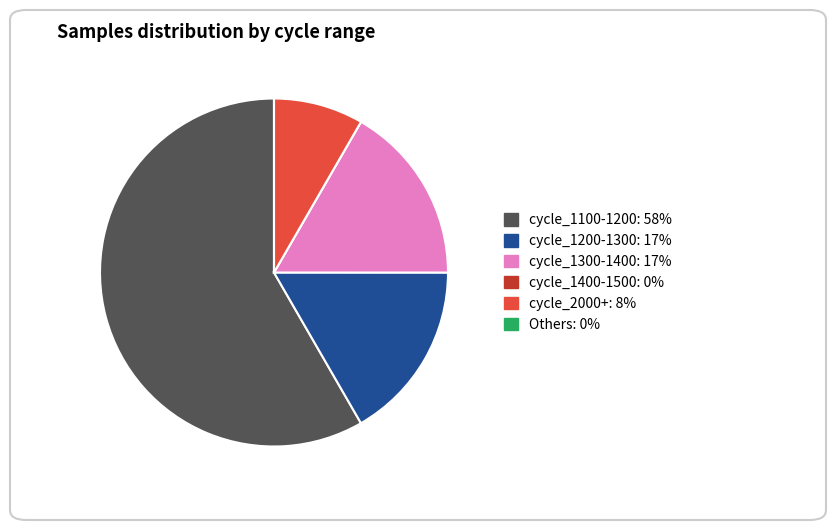

Is there a majority slice in this chart?

Yes